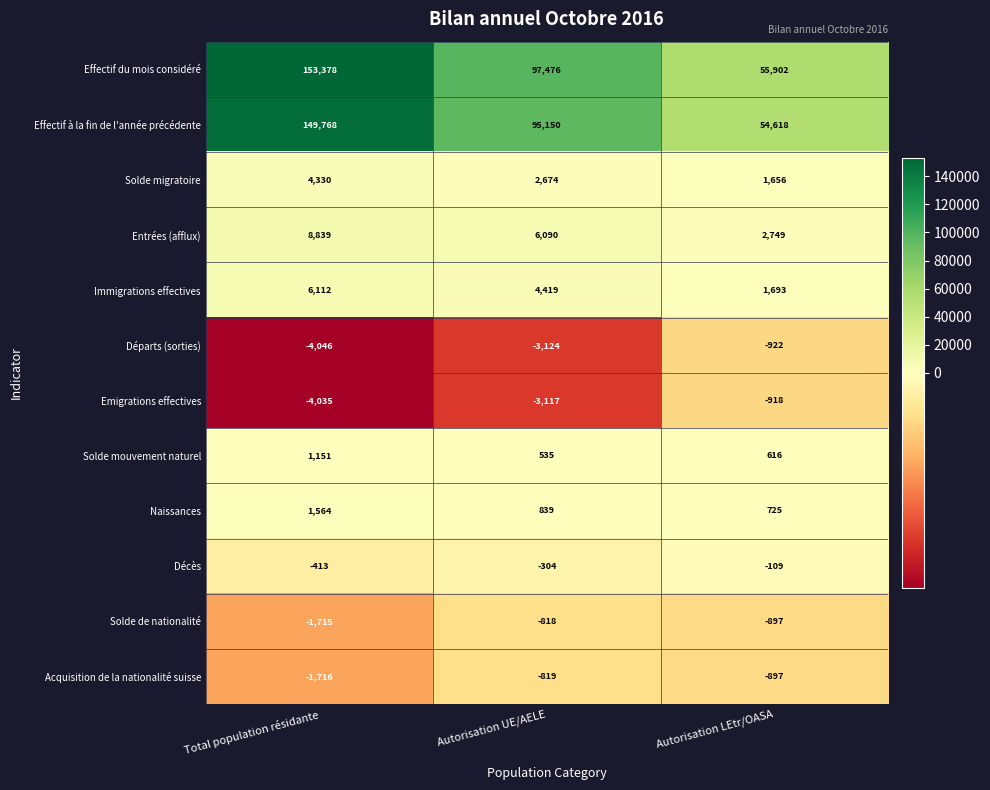

Rank the series by their maximum value, from highest to lowest.

Effectif du mois considéré, Effectif à la fin de l'année précédente, Entrées (afflux), Immigrations effectives, Solde migratoire, Naissances, Solde mouvement naturel, Décès, Solde de nationalité, Acquisition de la nationalité suisse, Emigrations effectives, Départs (sorties)